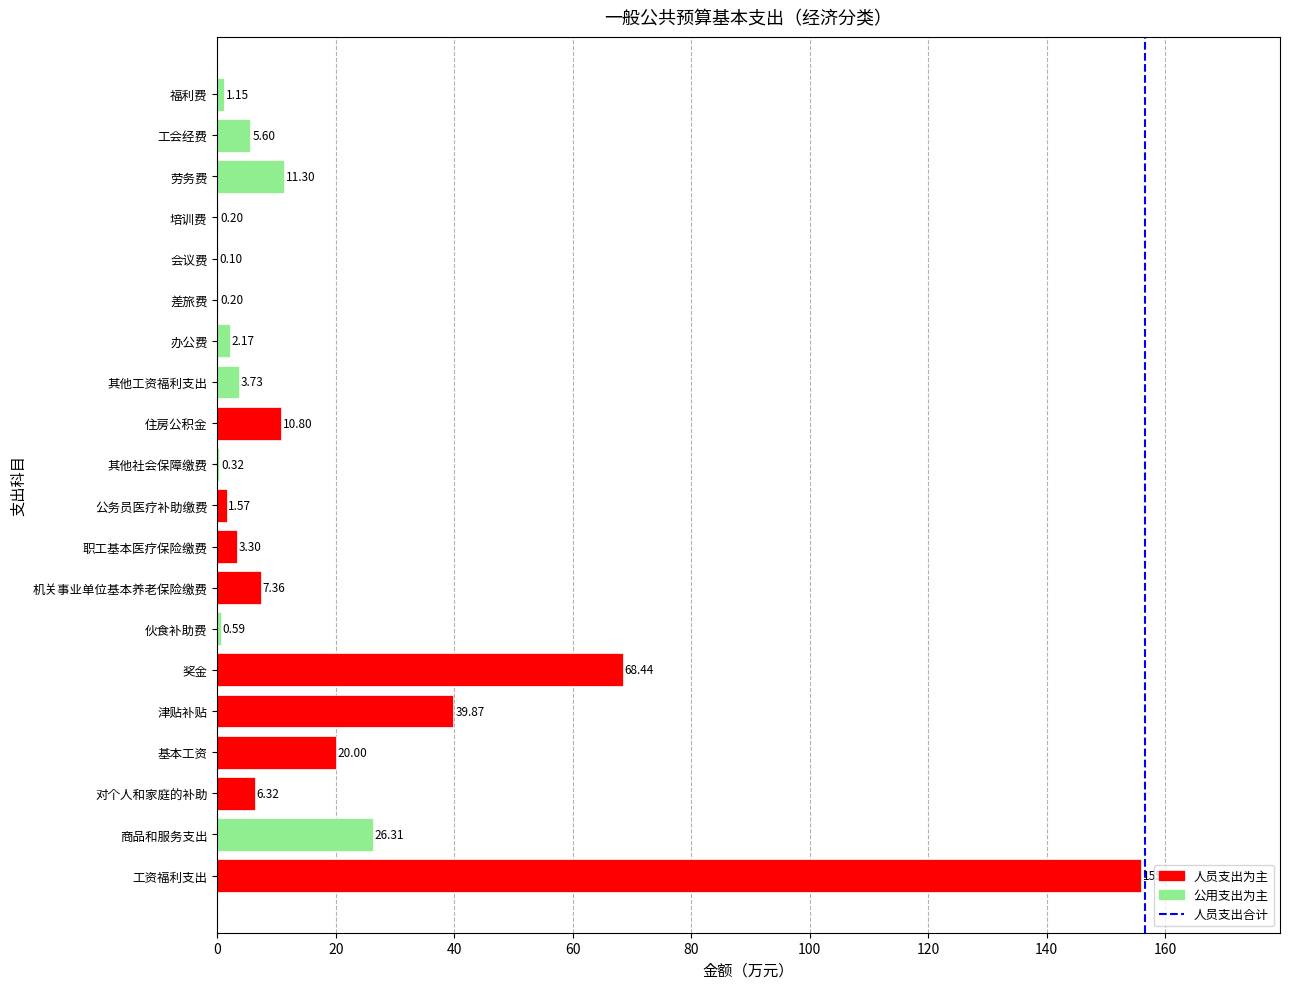

What is the sum of the values at 其他社会保障缴费 and 住房公积金?

11.1